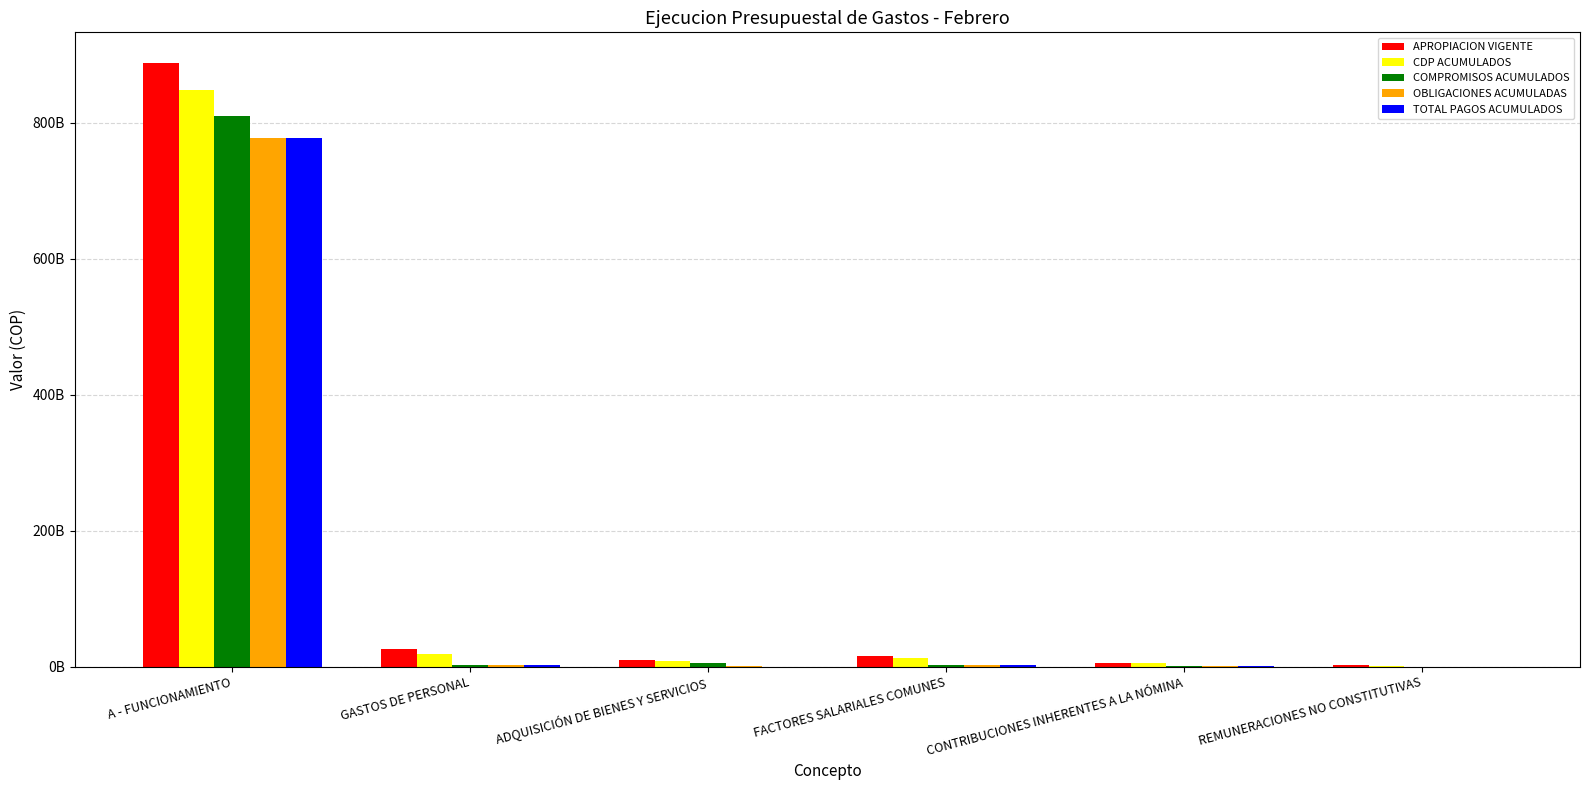

What is the difference between the highest and lowest values at FACTORES SALARIALES COMUNES?

14121473949.0